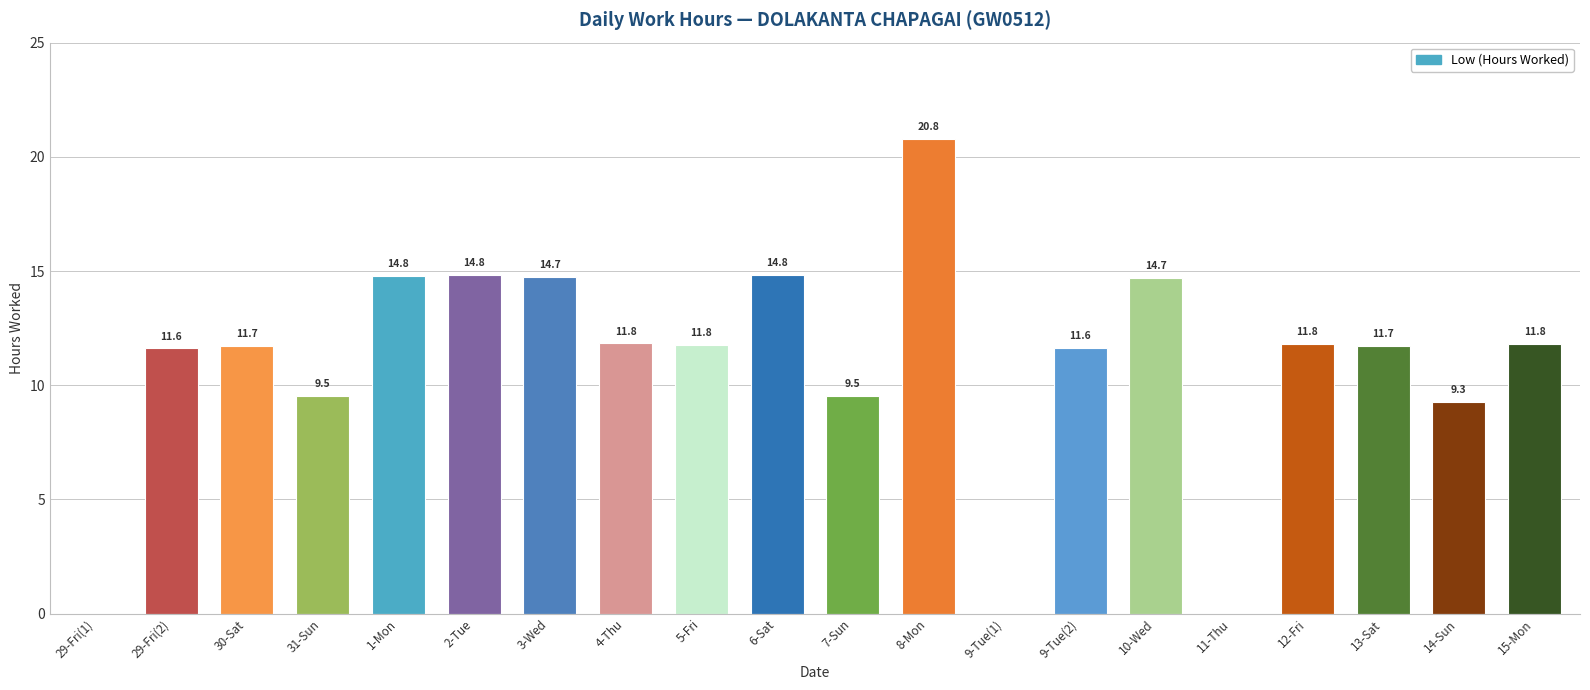

Where does the data first go above 11?

29-Fri(2)